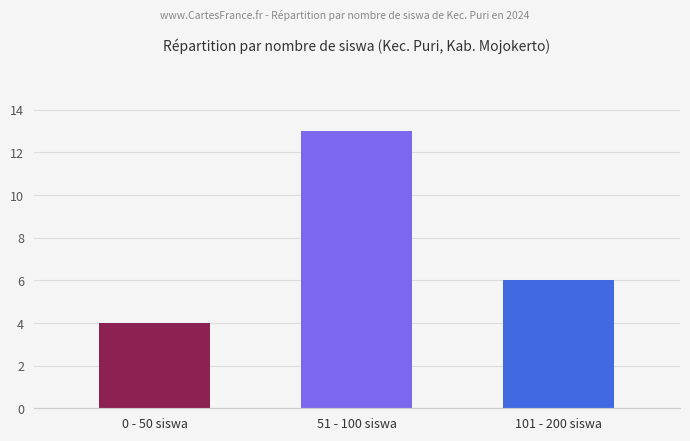

Reading right to left, list all the values displayed in this chart.

6	13	4